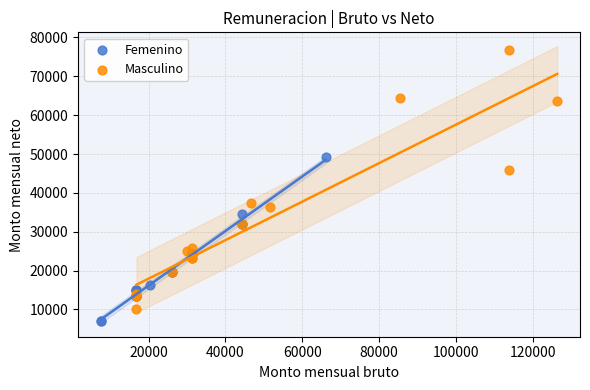

Which series has the widest spread of Y values?

Masculino